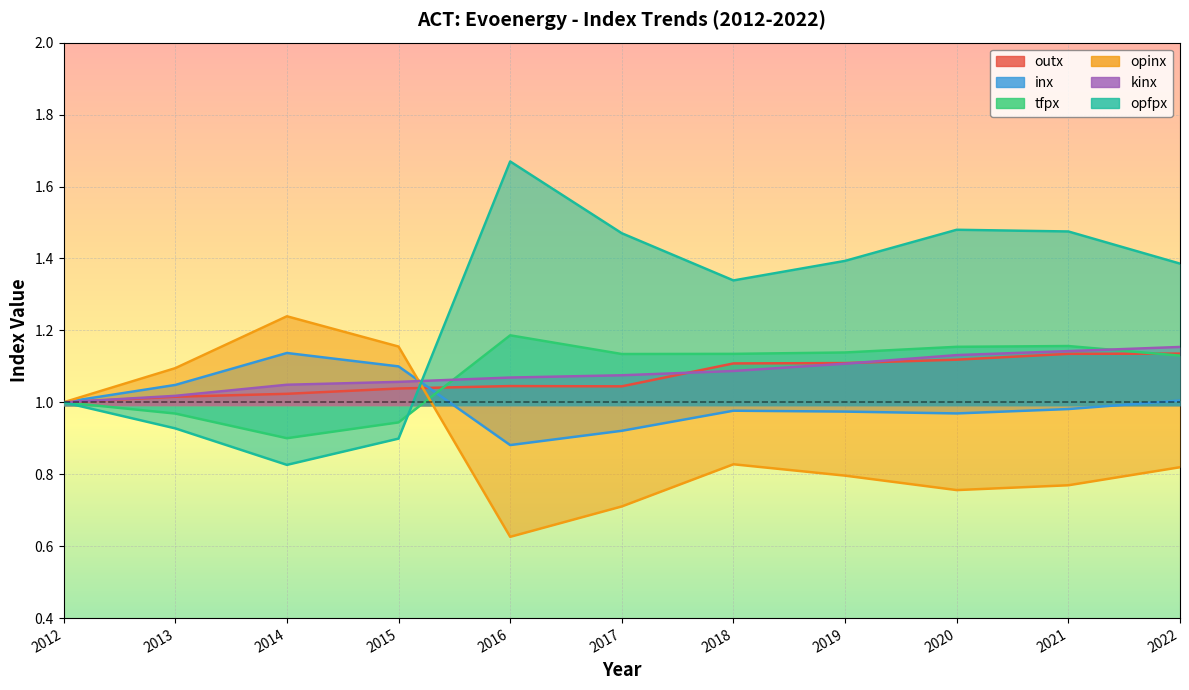

What is the value of the outx point at the 6th from the left?

1.0